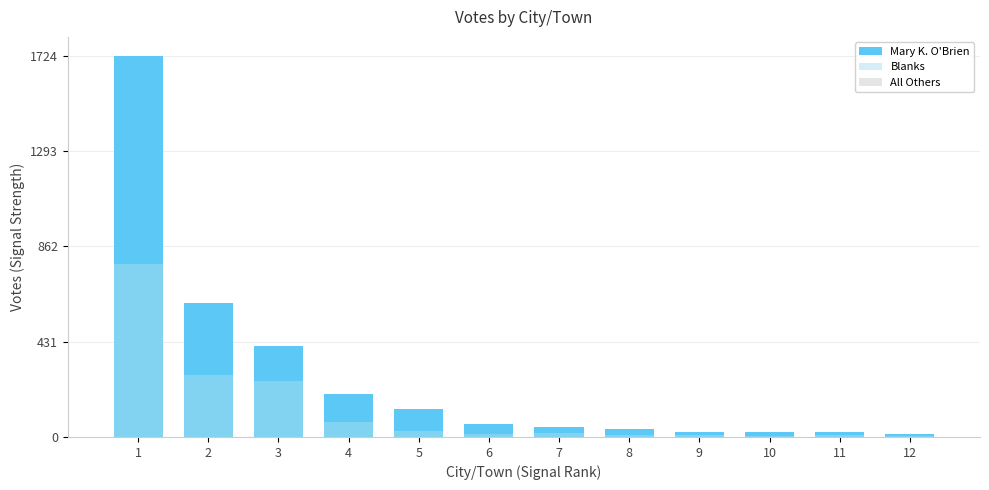

The value of Blanks at 7 is 16. True or false?

True